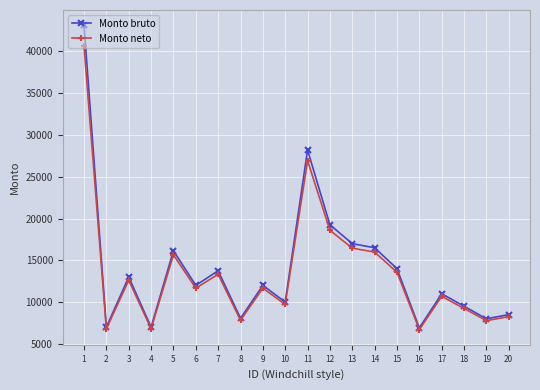

Which series has the widest spread of values?

Monto bruto